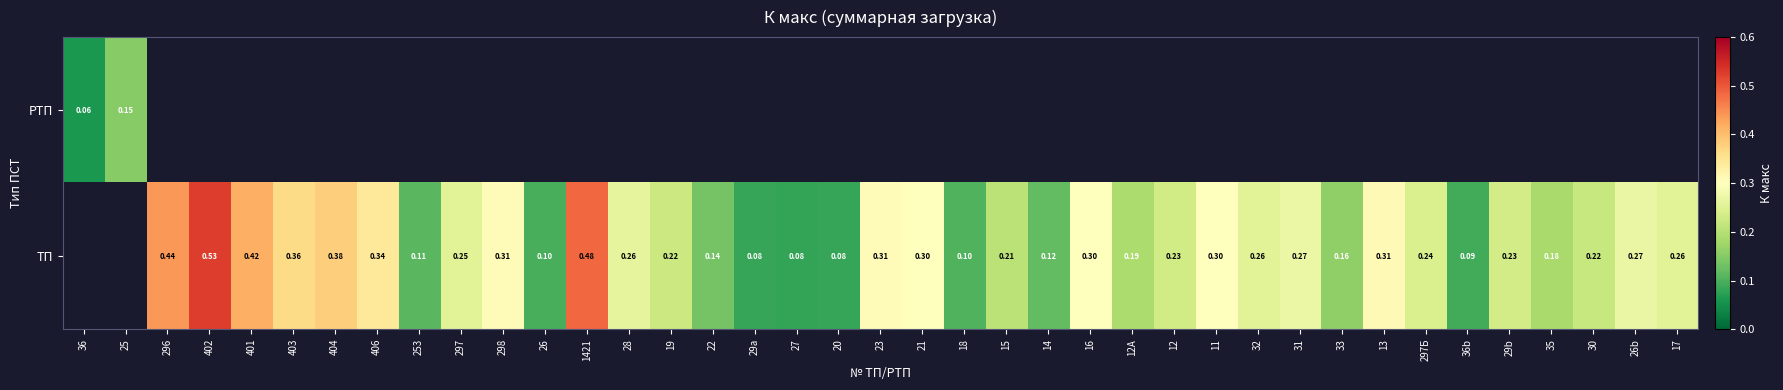

Which has a higher value, 27 or 35?

35